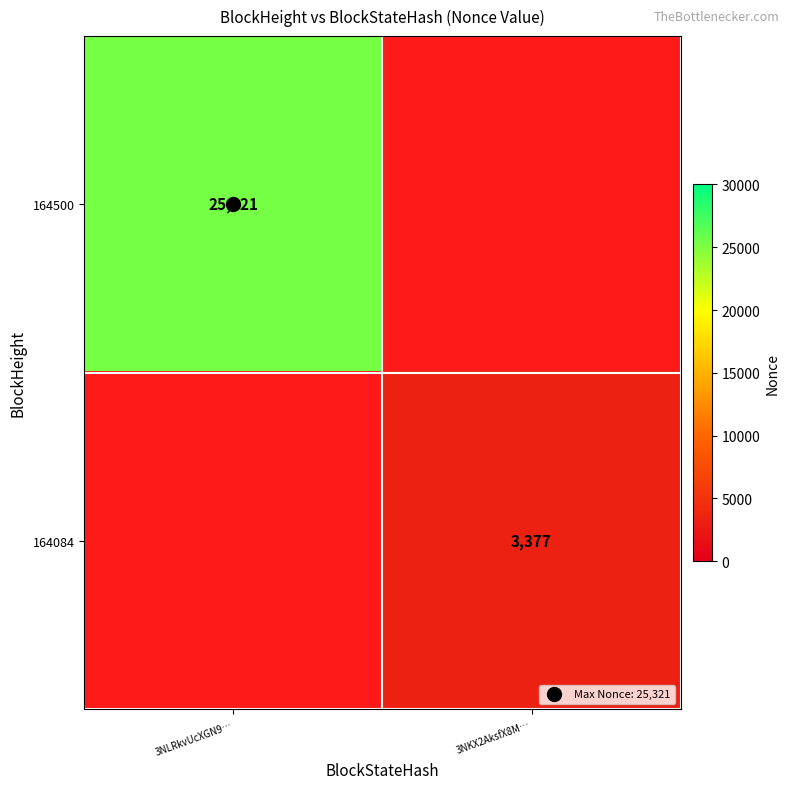

Rank the series by their maximum value, from highest to lowest.

164500, 164084